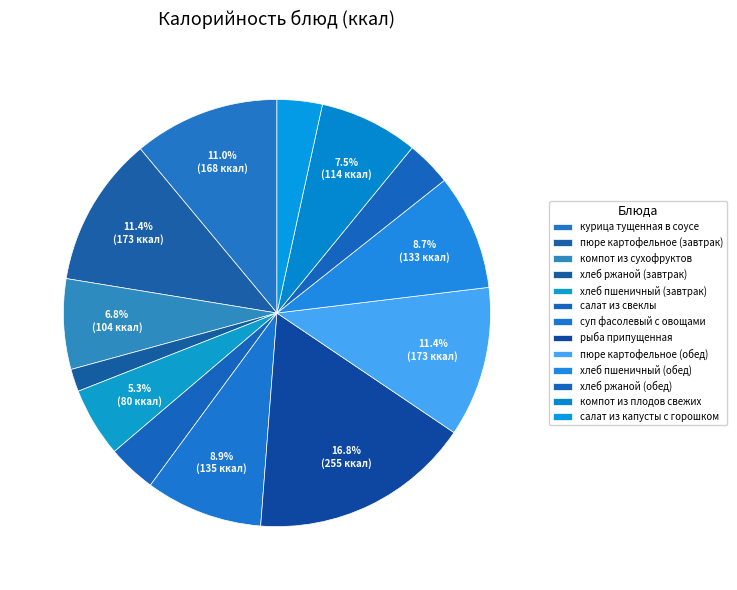

How many segments does this pie chart have?

13